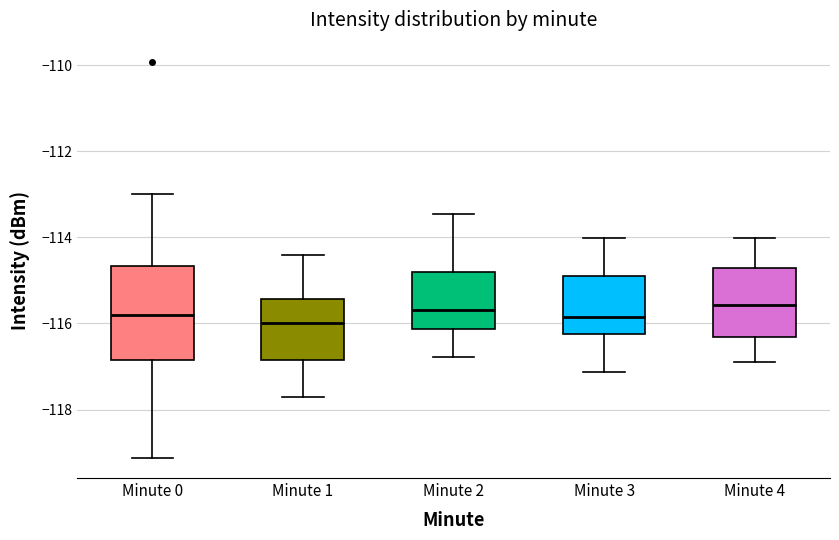

Comparing the boxes themselves (not the whiskers), which one is the tallest?

Minute 0